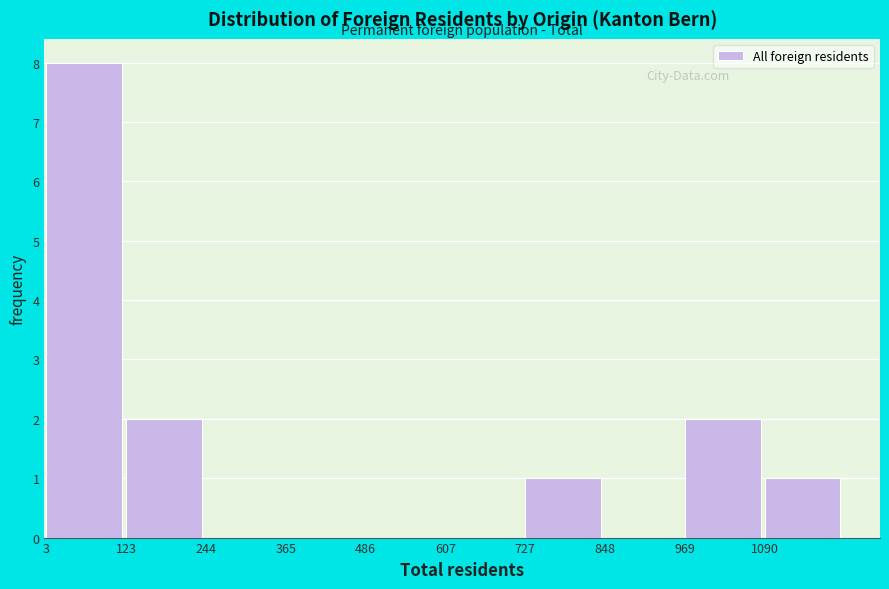

Which range on the x-axis has the tallest bar?

0 to 120